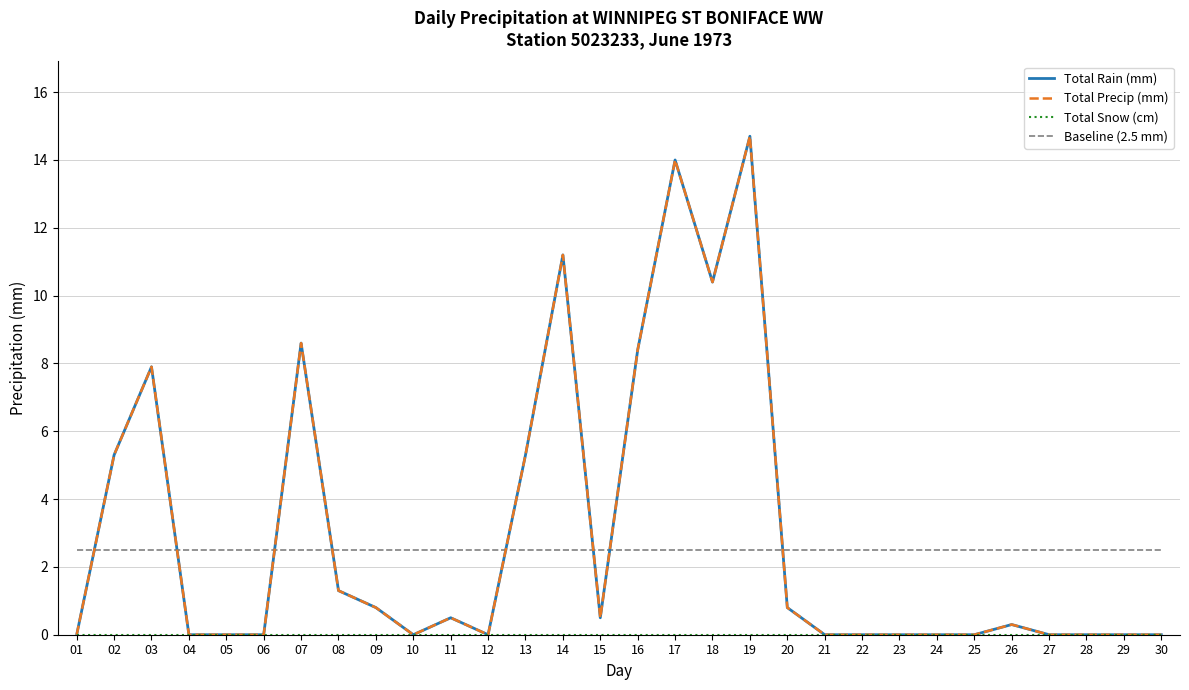

What is the approximate value of Total Rain (mm) at 11?

0.5